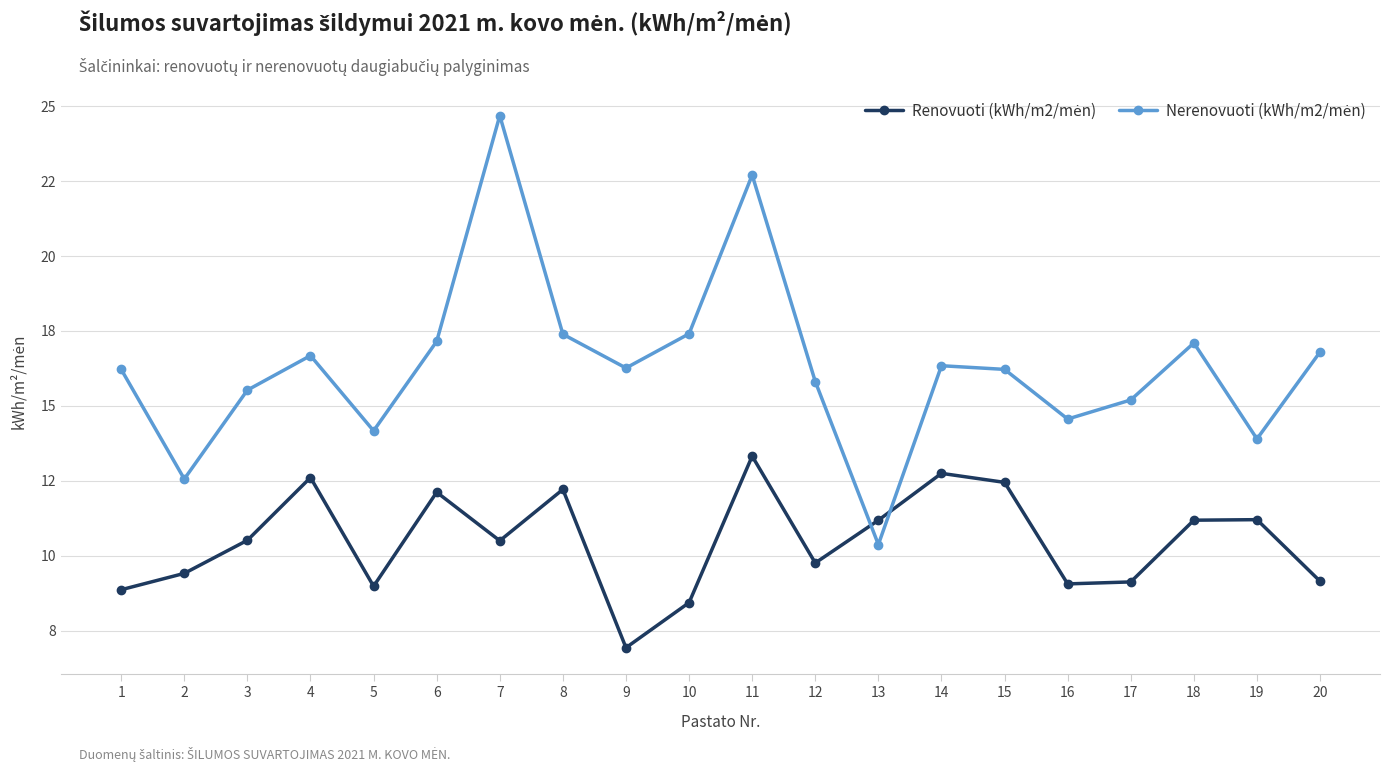

Reading left to right, what are all the values shown in this chart?

Renovuoti (kWh/m2/mėn): 8.9	9.4	10.5	12.6	9.0	12.1	10.5	12.2	6.9	8.4	13.3	9.8	11.2	12.8	12.5	9.1	9.1	11.2	11.2	9.2
Nerenovuoti (kWh/m2/mėn): 16.2	12.6	15.5	16.7	14.2	17.2	24.7	17.4	16.3	17.4	22.7	15.8	10.4	16.3	16.2	14.6	15.2	17.1	13.9	16.8